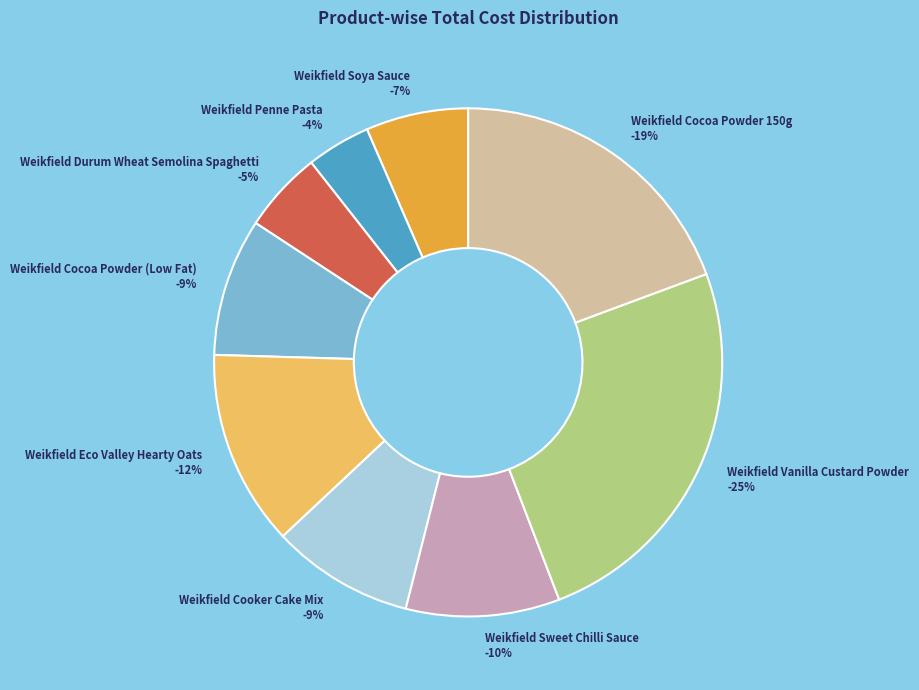

Combined, do Weikfield Durum Wheat Semolina Spaghetti and Weikfield Vanilla Custard Powder account for over 50%?

No